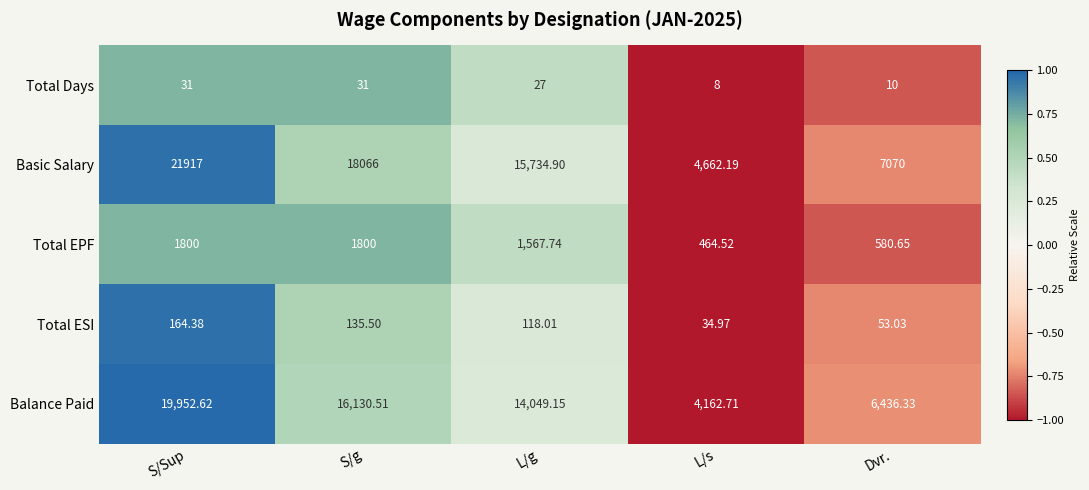

At which category does the chart reach its peak across all series?

S/Sup